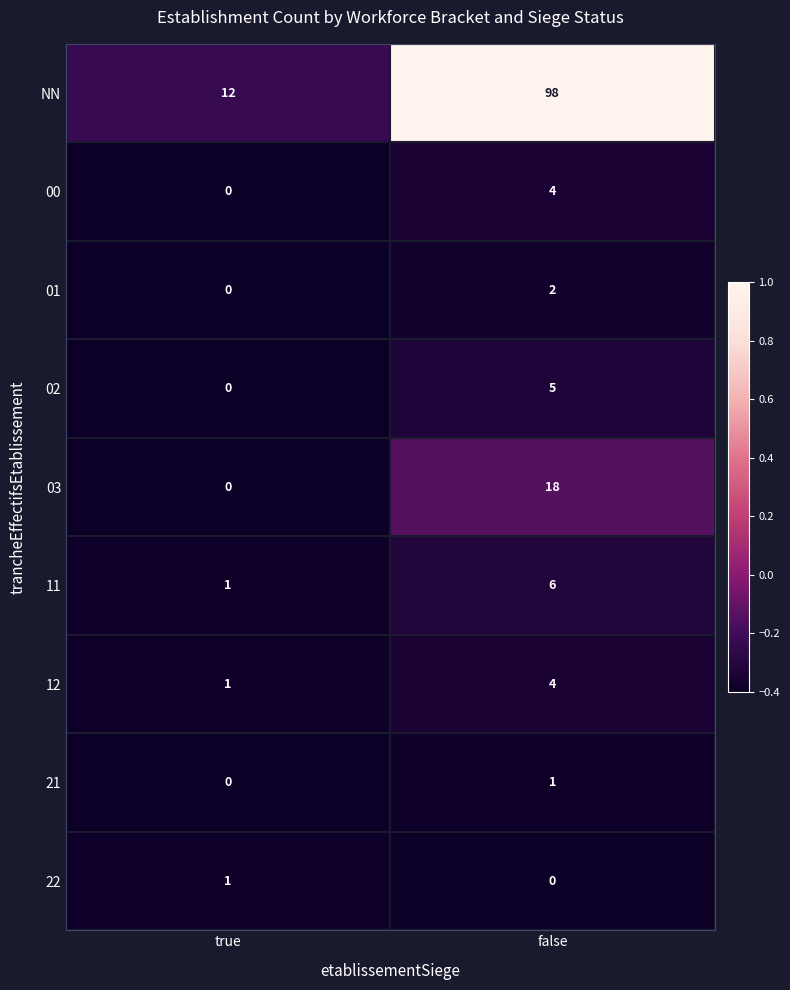

What is the difference between the 02 values at false and true?

5